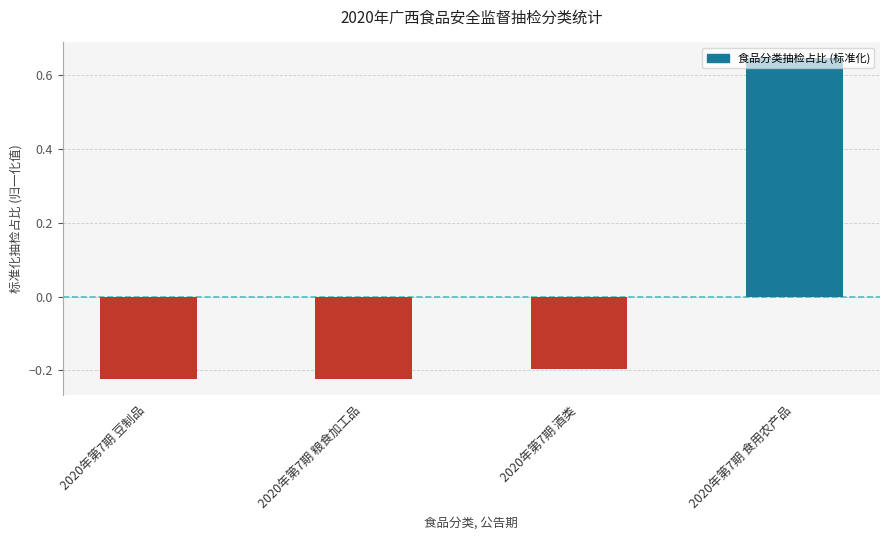

The chart shows a value of -0.3 at 2020年第7期 粮食加工品. True or false?

False